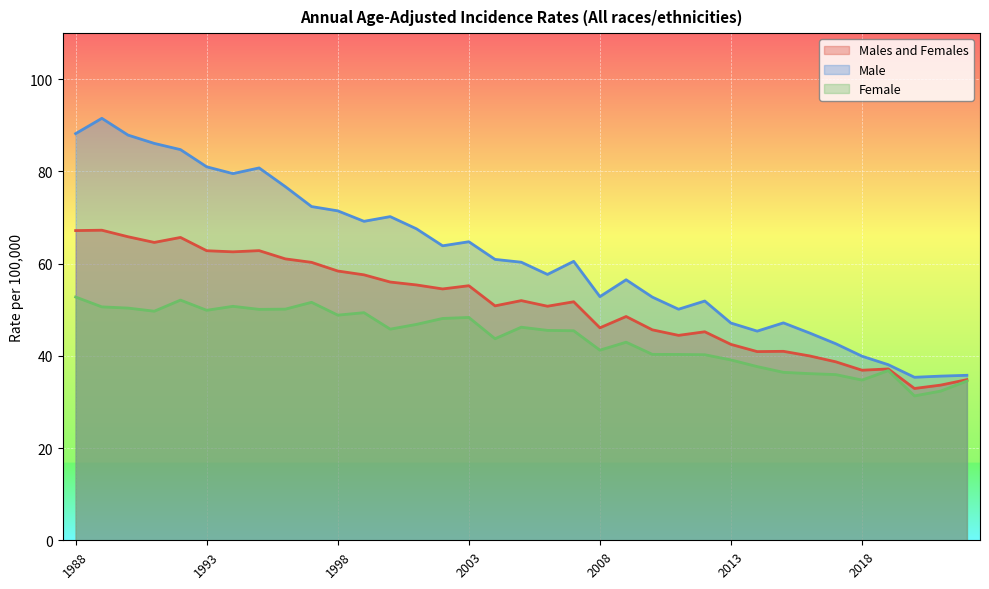

Reading left to right, transcribe all the data shown in this chart.

Males and Females: 1988=67.2	1989=67.3	1990=65.8	1991=64.6	1992=65.7	1993=62.8	1994=62.6	1995=62.8	1996=61.0	1997=60.3	1998=58.4	1999=57.6	2000=56.0	2001=55.4	2002=54.5	2003=55.2	2004=50.9	2005=52.0	2006=50.8	2007=51.7	2008=46.1	2009=48.5	2010=45.6	2011=44.5	2012=45.2	2013=42.5	2014=40.9	2015=41.0	2016=40.0	2017=38.7	2018=36.9	2019=37.2	2020=32.9	2021=33.7	2022=34.8
Male: 1988=88.2	1989=91.5	1990=87.9	1991=86.1	1992=84.7	1993=81.0	1994=79.5	1995=80.8	1996=76.7	1997=72.4	1998=71.5	1999=69.2	2000=70.2	2001=67.6	2002=63.9	2003=64.8	2004=60.9	2005=60.3	2006=57.7	2007=60.5	2008=52.9	2009=56.5	2010=52.8	2011=50.1	2012=51.9	2013=47.1	2014=45.4	2015=47.2	2016=45.0	2017=42.6	2018=39.9	2019=38.1	2020=35.4	2021=35.6	2022=35.8
Female: 1988=52.8	1989=50.6	1990=50.4	1991=49.7	1992=52.1	1993=49.9	1994=50.8	1995=50.1	1996=50.1	1997=51.6	1998=48.8	1999=49.4	2000=45.8	2001=46.8	2002=48.1	2003=48.3	2004=43.7	2005=46.2	2006=45.5	2007=45.5	2008=41.2	2009=43.0	2010=40.3	2011=40.3	2012=40.2	2013=39.1	2014=37.7	2015=36.4	2016=36.1	2017=35.9	2018=34.8	2019=36.8	2020=31.3	2021=32.4	2022=34.5